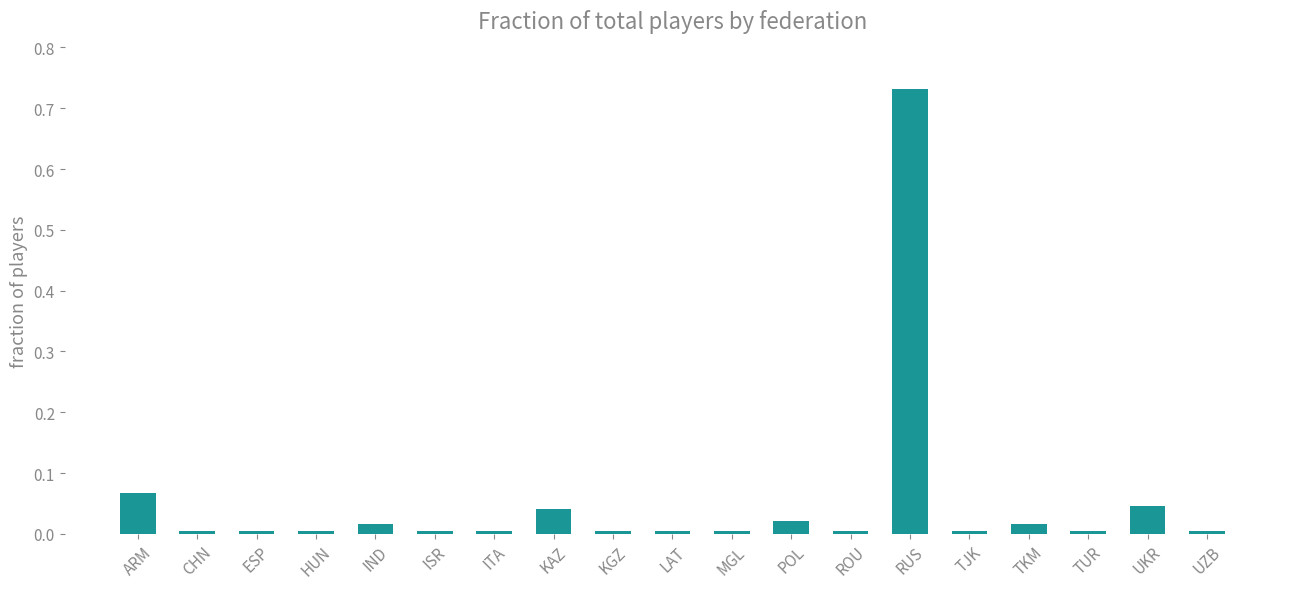

Which category has the highest value across all series?

RUS